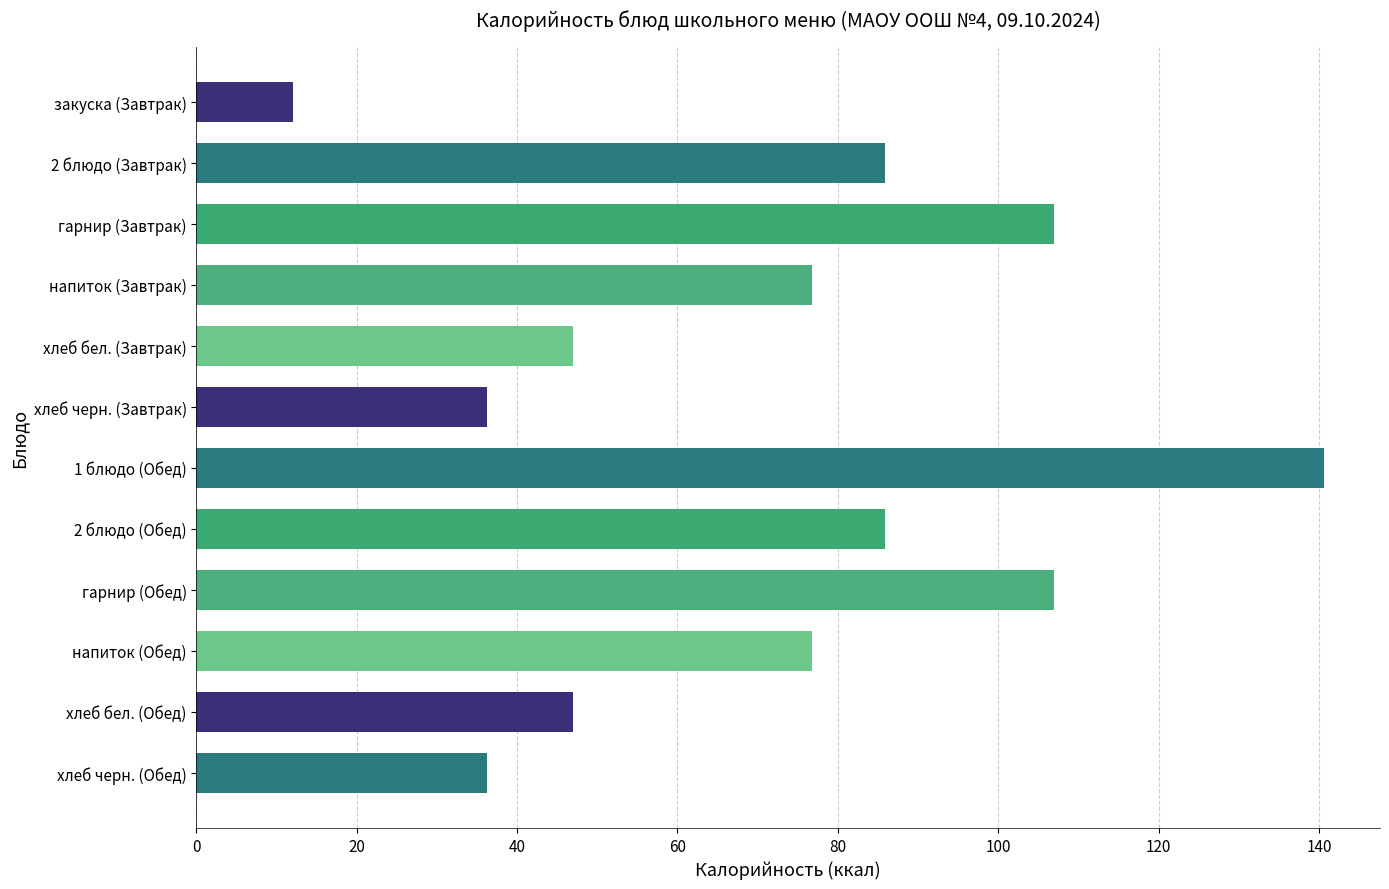

What is the label of the 11th bar from the bottom?

2 блюдо (Завтрак)